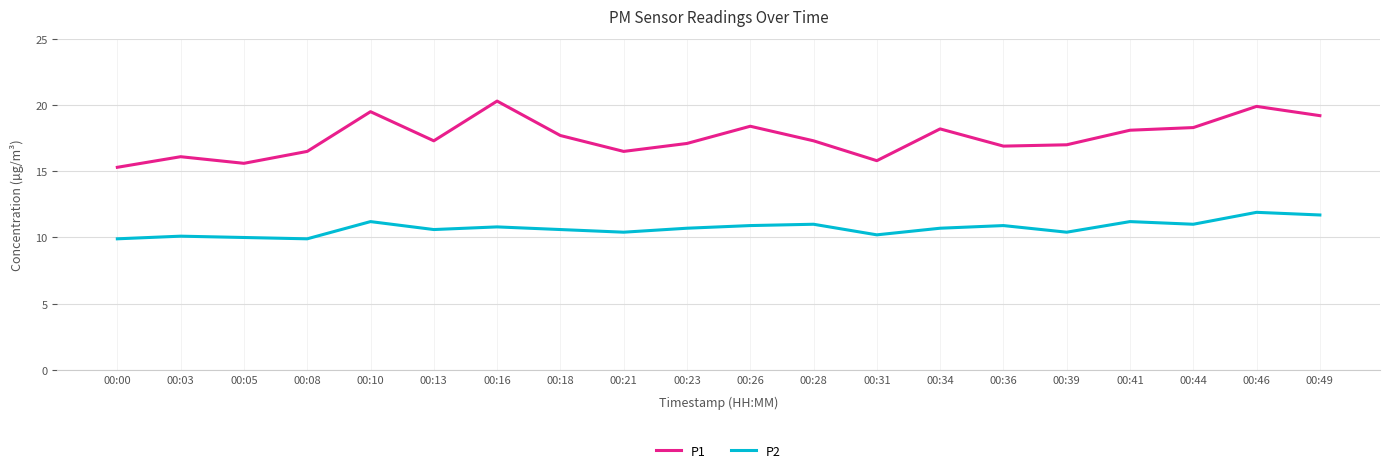

What is the difference between the second highest and minimum values in the P2 series?

1.8